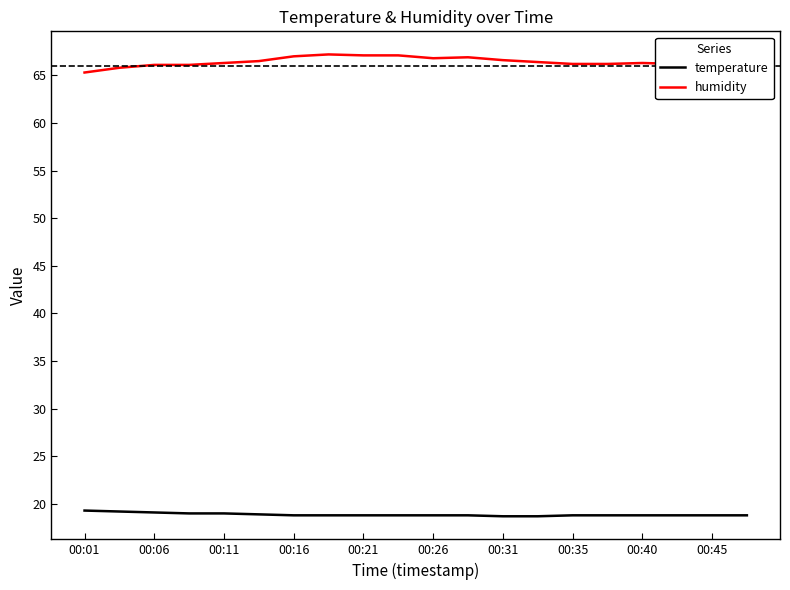

Rank the series by their maximum value, from lowest to highest.

temperature, humidity